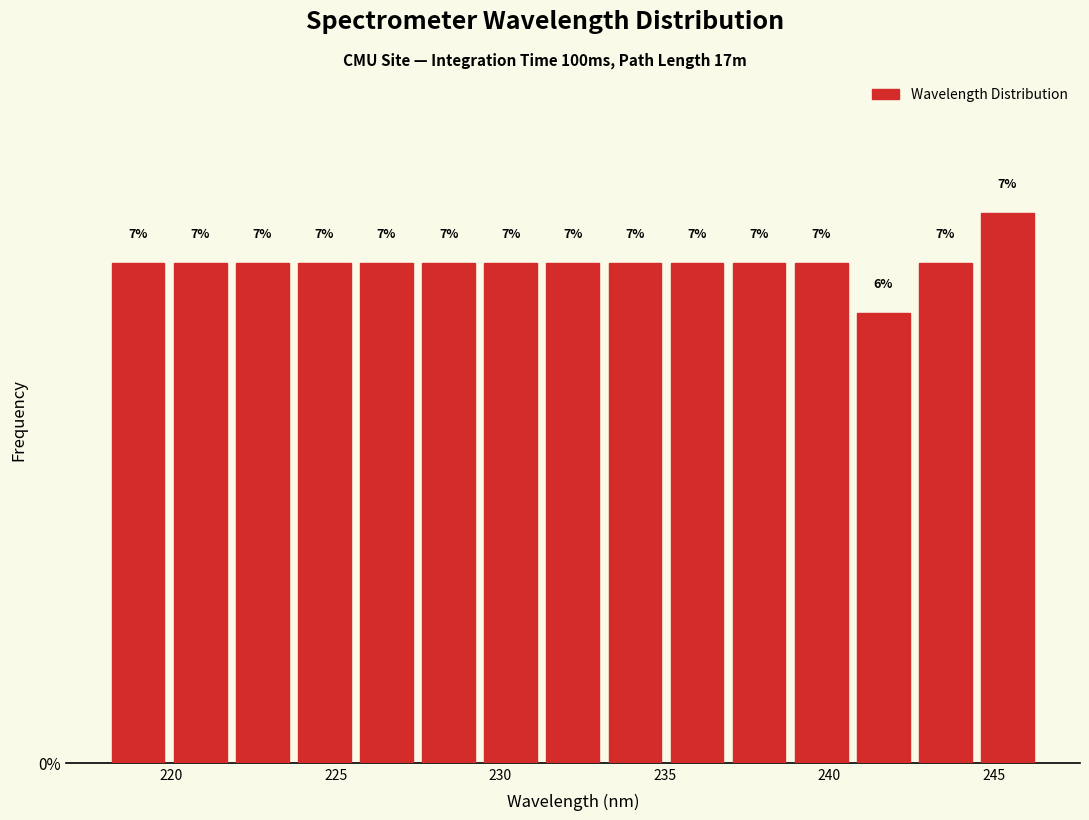

Around what value on the x-axis is the tallest bar? Give the approximate position of its centre, as read against the axis.

245.5